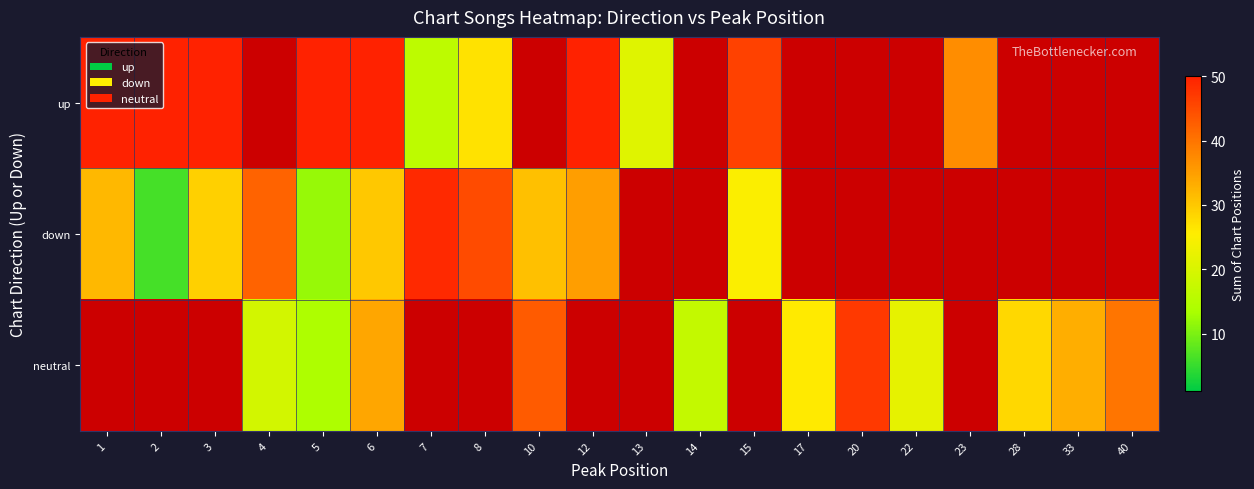

What is the difference between the highest and lowest values at 15?

21.0